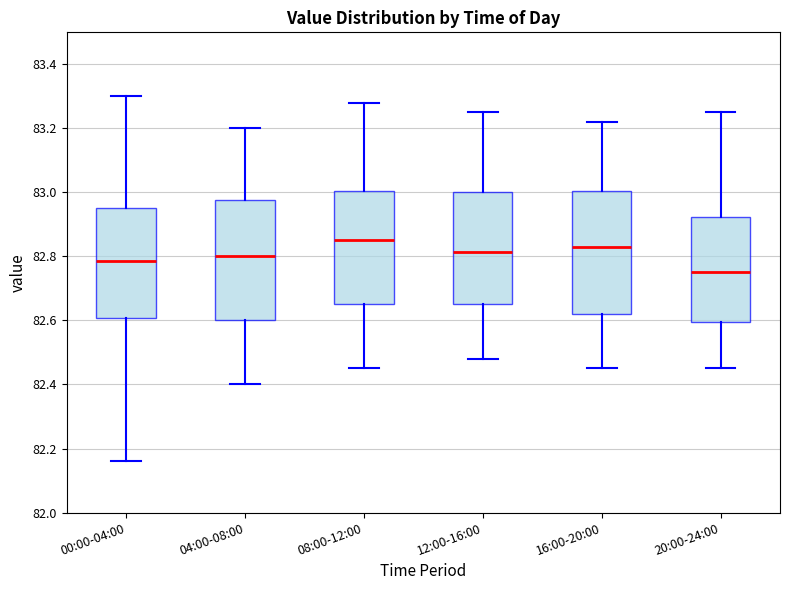

Reading left to right, read every box against the y-axis: the position of its median line, the range the box covers, and the ends of its whiskers. The values are not printed on the chart, so give them approximately, as read against the axis.

00:00-04:00: median 82.78, box 82.60 to 82.96, whiskers 82.16 to 83.30
04:00-08:00: median 82.80, box 82.60 to 82.98, whiskers 82.40 to 83.20
08:00-12:00: median 82.86, box 82.66 to 83.00, whiskers 82.46 to 83.28
12:00-16:00: median 82.82, box 82.66 to 83.00, whiskers 82.48 to 83.26
16:00-20:00: median 82.84, box 82.62 to 83.00, whiskers 82.46 to 83.22
20:00-24:00: median 82.76, box 82.60 to 82.92, whiskers 82.46 to 83.26